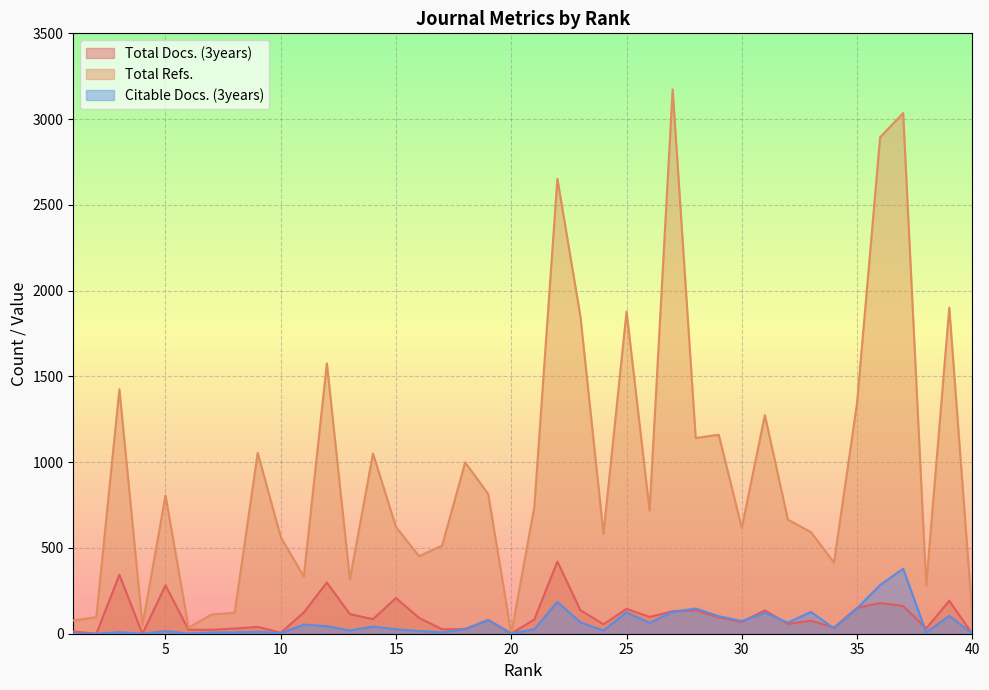

True or false: Citable Docs. (3years) has more than 0 points higher than both neighbors.

True